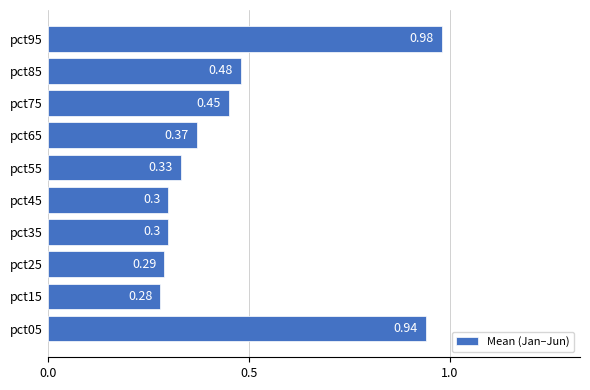

What is the difference between the maximum and minimum values?

0.7